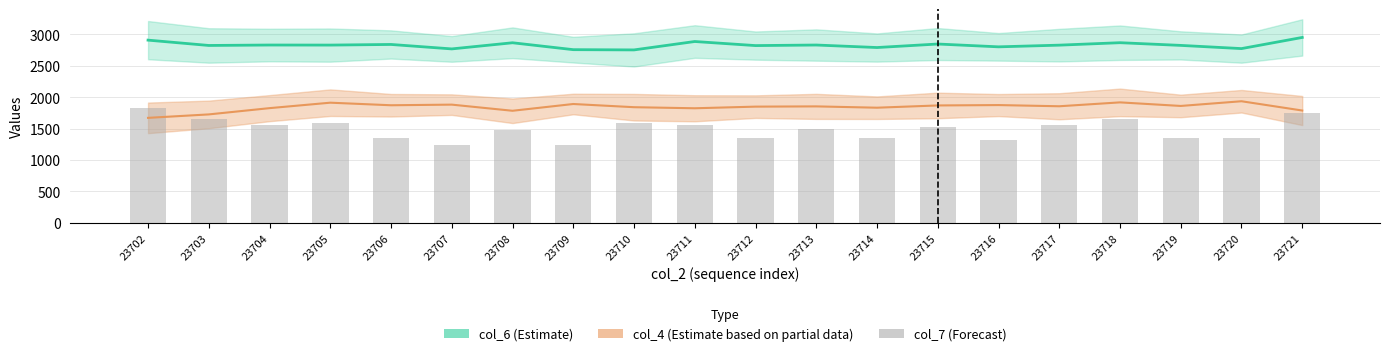

What is the value of the col_4 (Estimate based on partial data) bar at the 2nd from the left?

1725